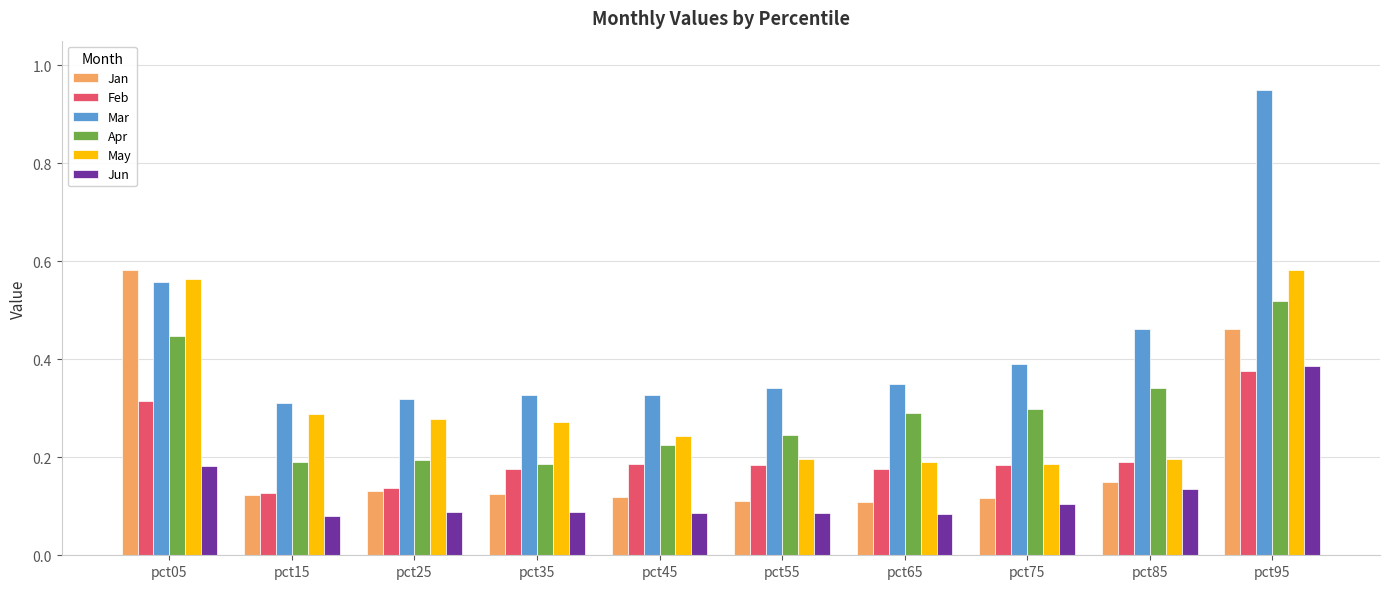

Count the Apr values in the range 0 to 1.

10